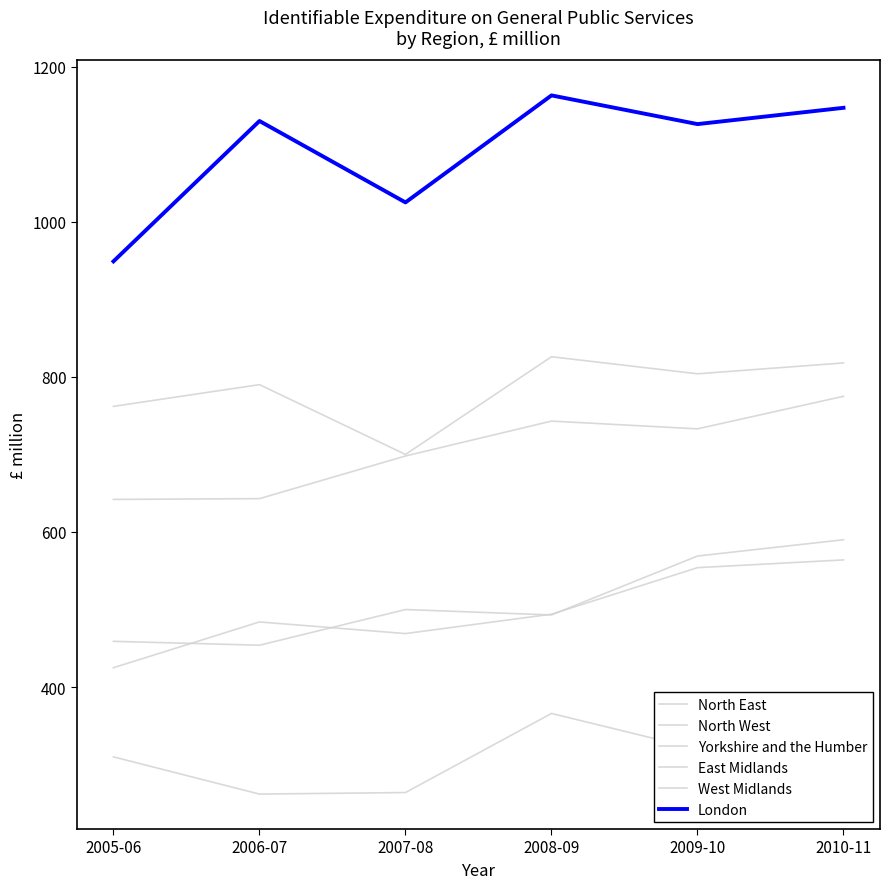

What is the greatest value displayed?

1163